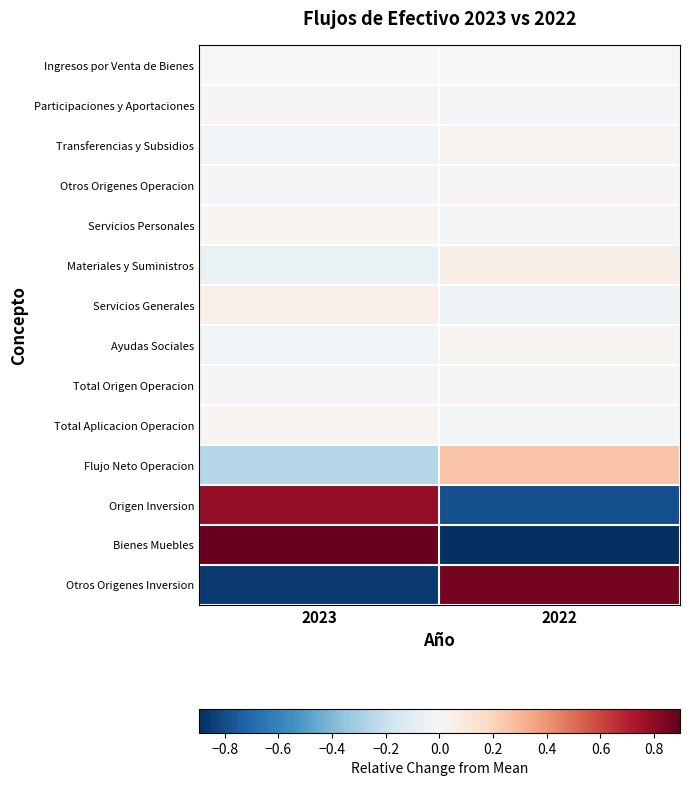

What is the smallest value displayed?

-0.9